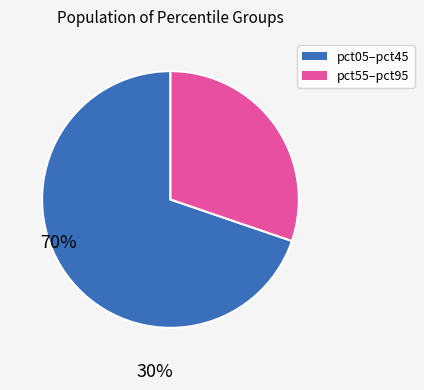

Does any single category account for the majority?

Yes